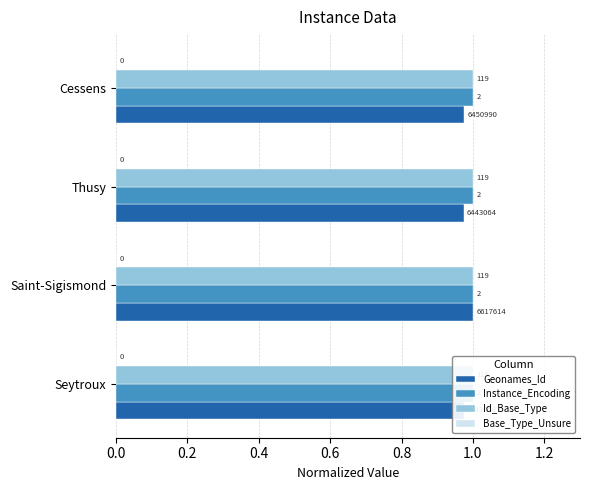

Count the number of data series in this chart.

4